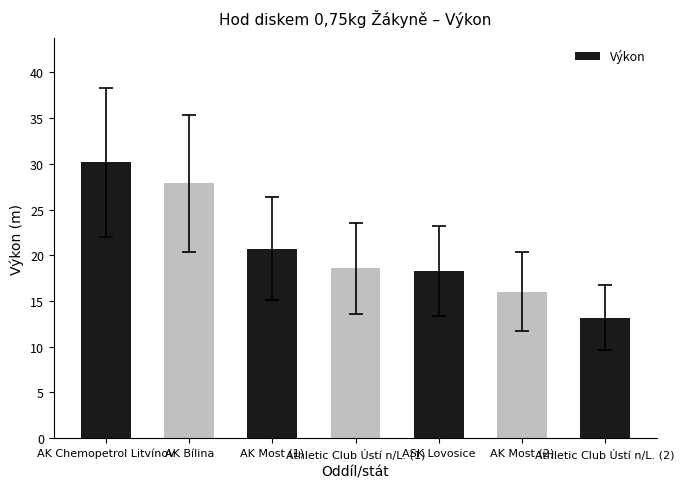

The value at AK Chemopetrol Litvínov is 46.6. True or false?

False